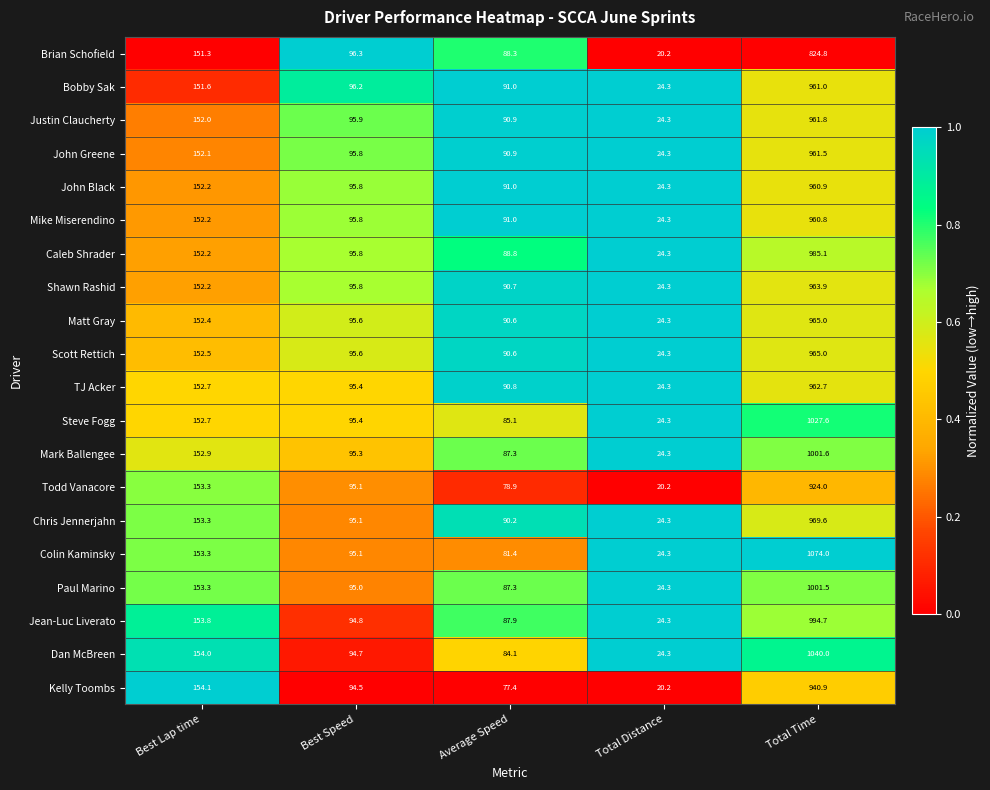

Which series has the widest spread of values?

Colin Kaminsky